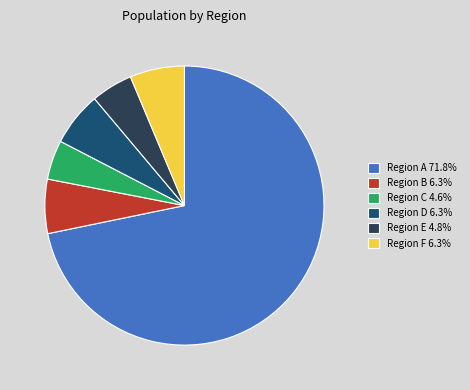

Combined, do Region D 6.3% and Region A 71.8% account for over 50%?

Yes